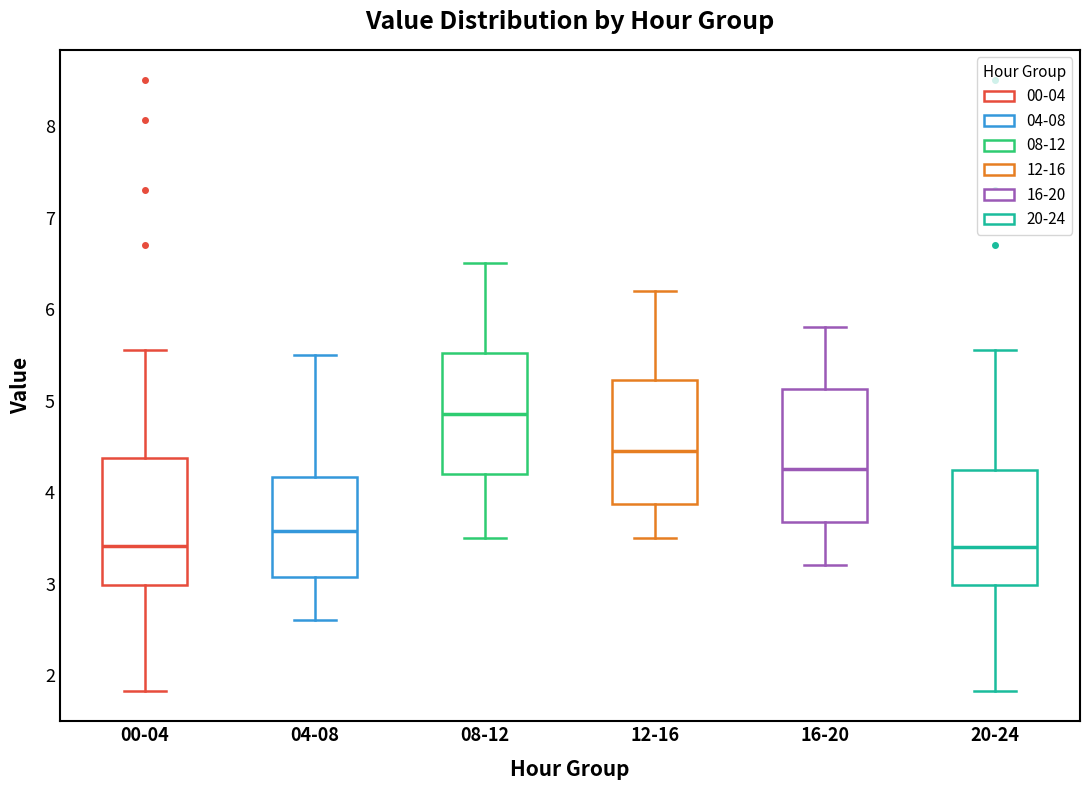

Reading left to right, transcribe this box plot: for each box, give where its median line is, the range the box spans, and where its two whiskers end, as read against the y-axis. The values are not printed on the chart, so give them approximately, as read against the axis.

00-04: median 3.4, box 3.0 to 4.4, whiskers 1.8 to 5.6
04-08: median 3.6, box 3.1 to 4.2, whiskers 2.6 to 5.5
08-12: median 4.9, box 4.2 to 5.5, whiskers 3.5 to 6.5
12-16: median 4.5, box 3.9 to 5.2, whiskers 3.5 to 6.2
16-20: median 4.3, box 3.7 to 5.1, whiskers 3.2 to 5.8
20-24: median 3.4, box 3.0 to 4.2, whiskers 1.8 to 5.6